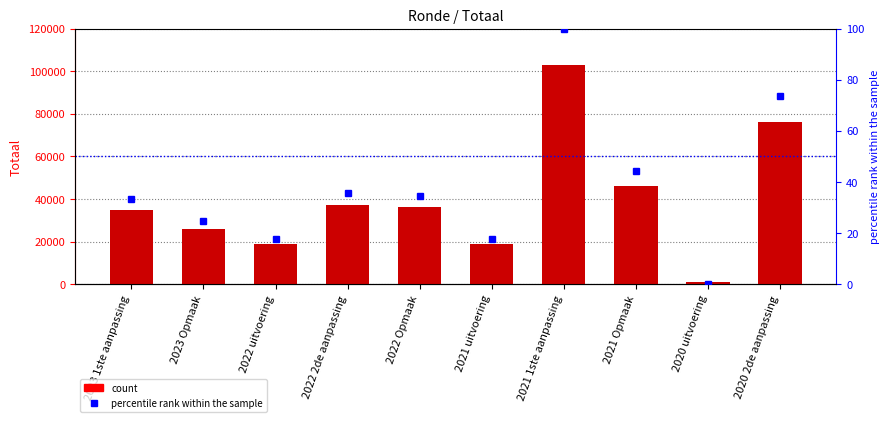

True or false: percentile rank within the sample has a value of 52.4 at 2023 1ste aanpassing.

False